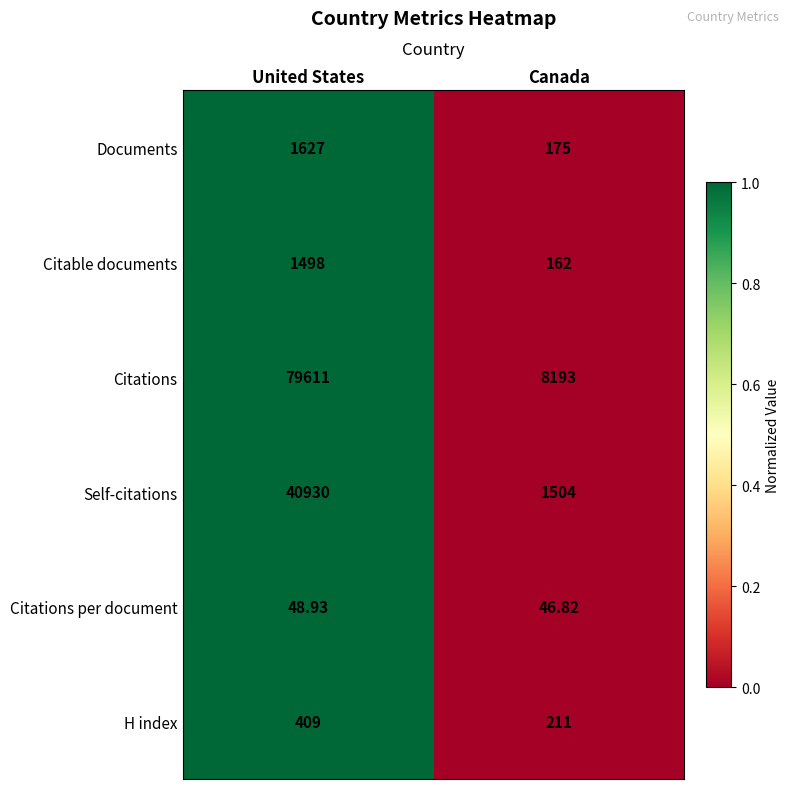

Which series has the largest range (max minus min)?

Citations